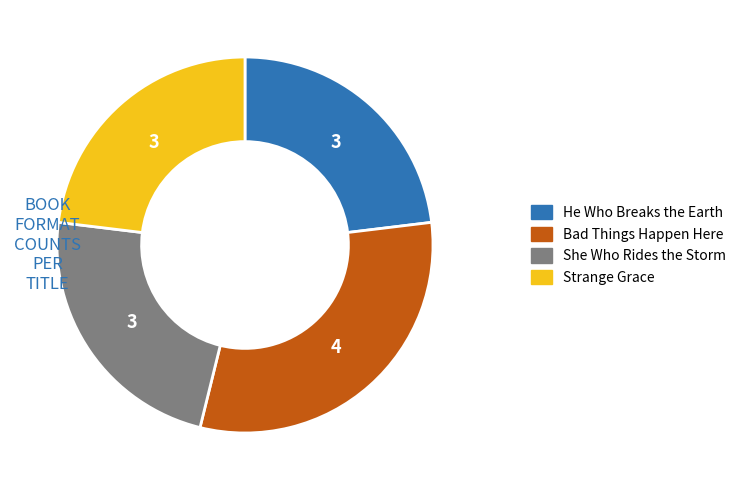

True or false: He Who Breaks the Earth accounts for 9% of the total.

False